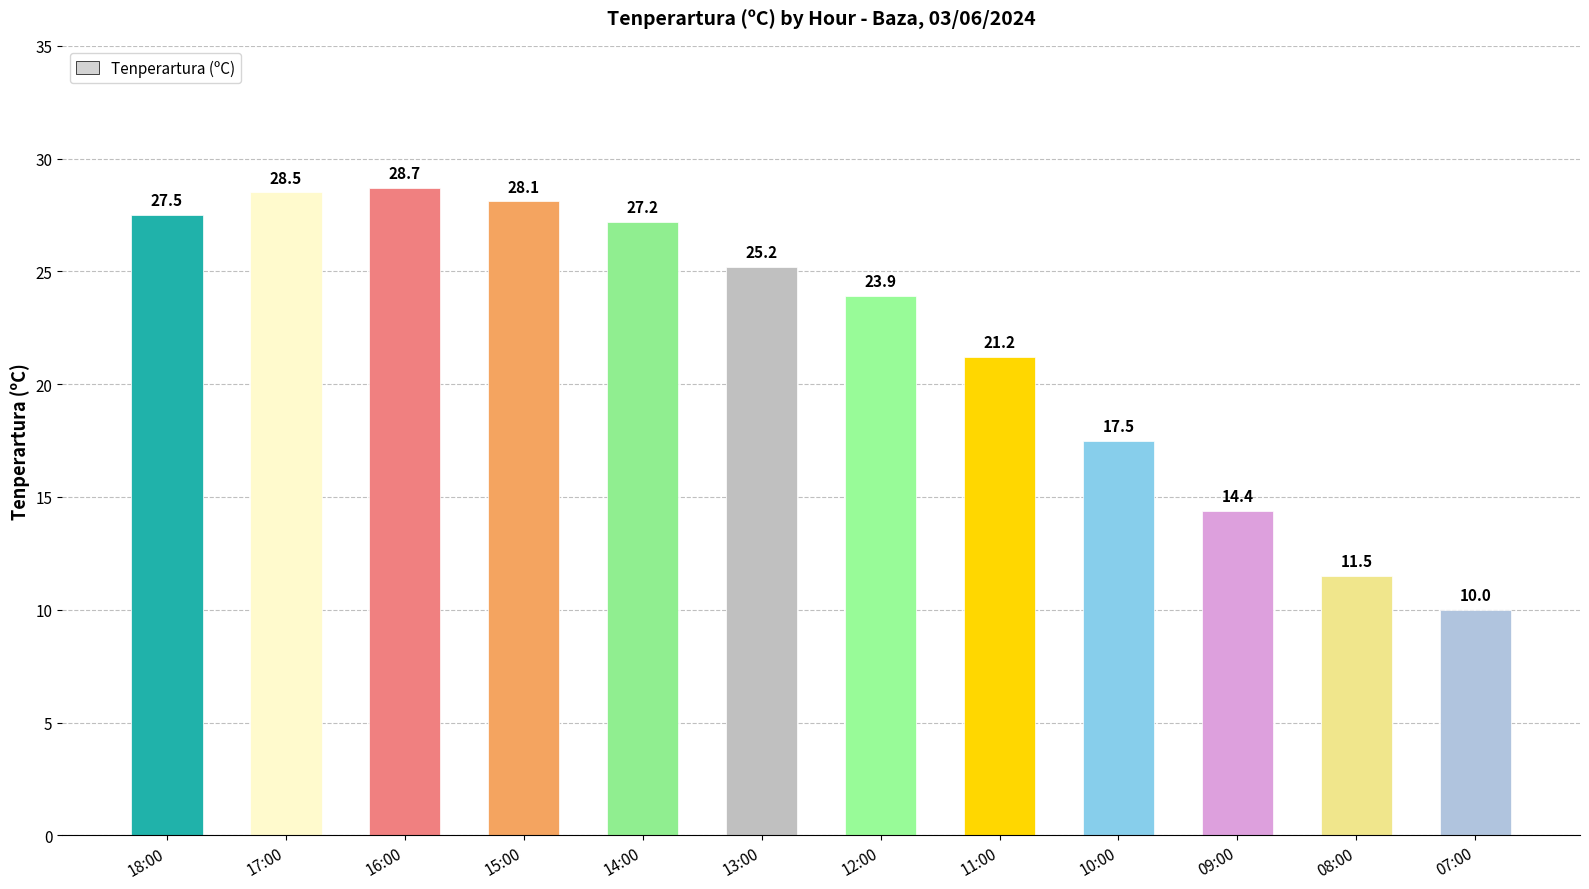

List the labels in order of value, smallest first.

07:00, 08:00, 09:00, 10:00, 11:00, 12:00, 13:00, 14:00, 18:00, 15:00, 17:00, 16:00